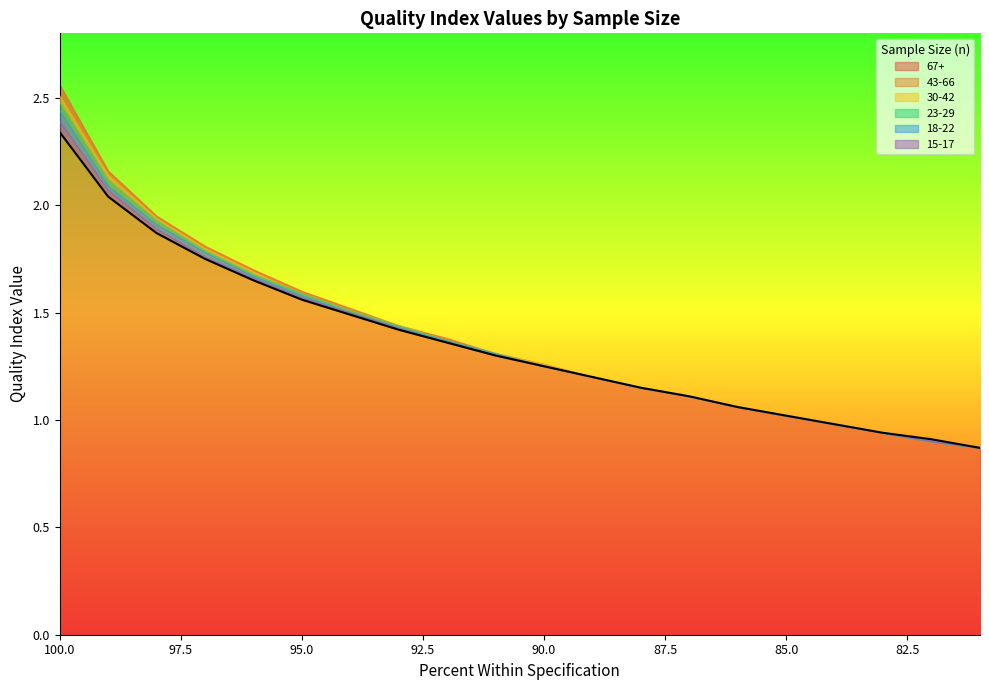

What is the value of the 15-17 point at the 8th from the left?

1.4